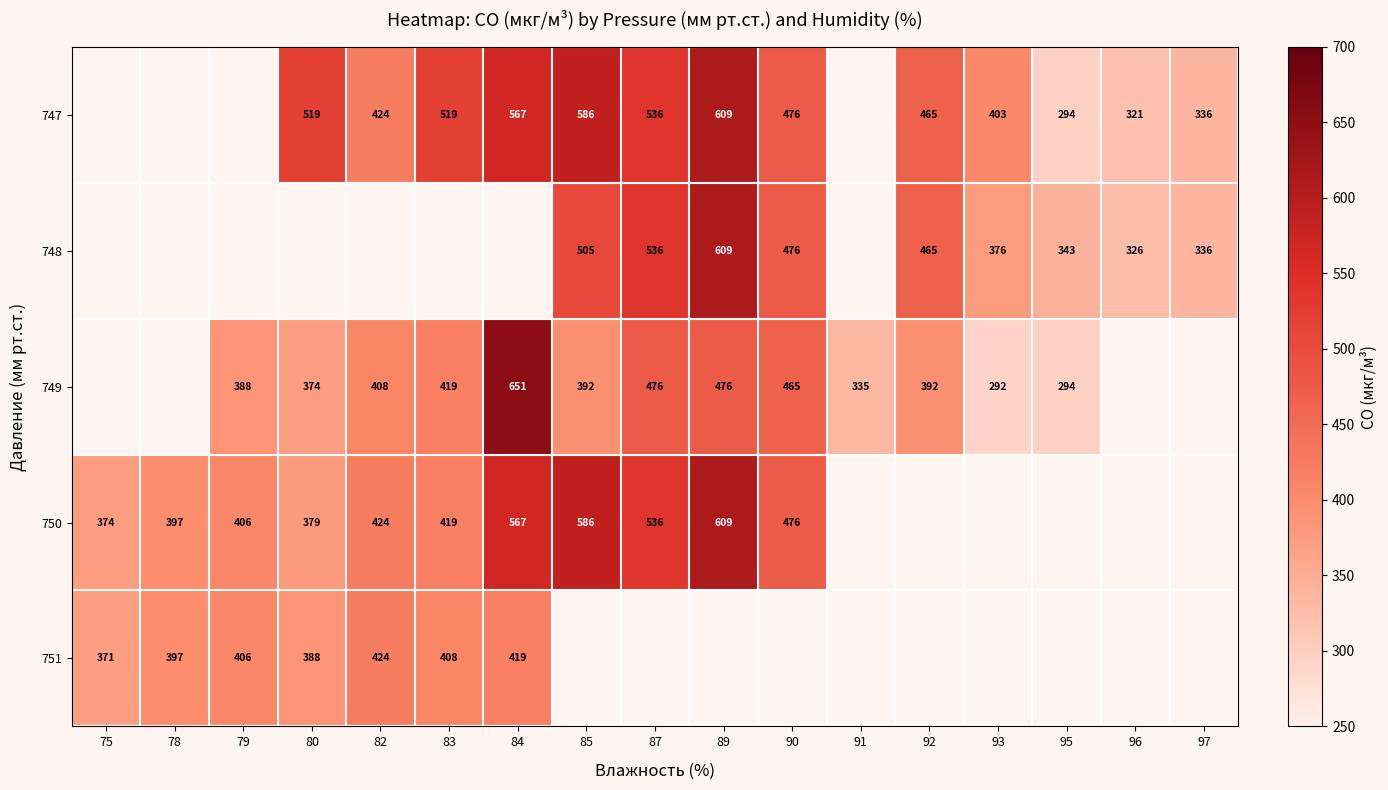

How many positive values does the 748 series have?

9